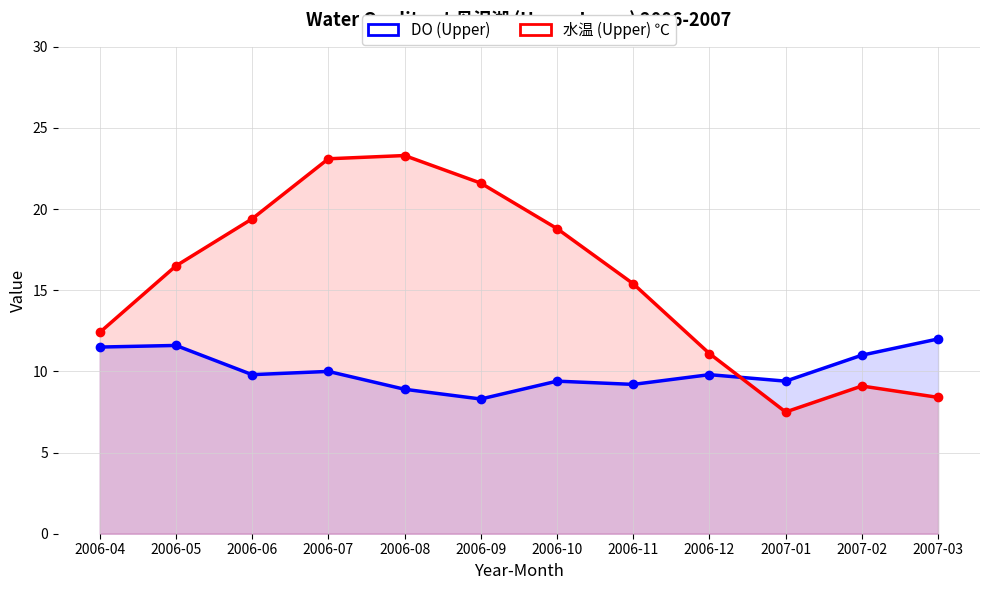

What is the sum of the DO (Upper) values at 2006-08 and 2007-03?

20.9